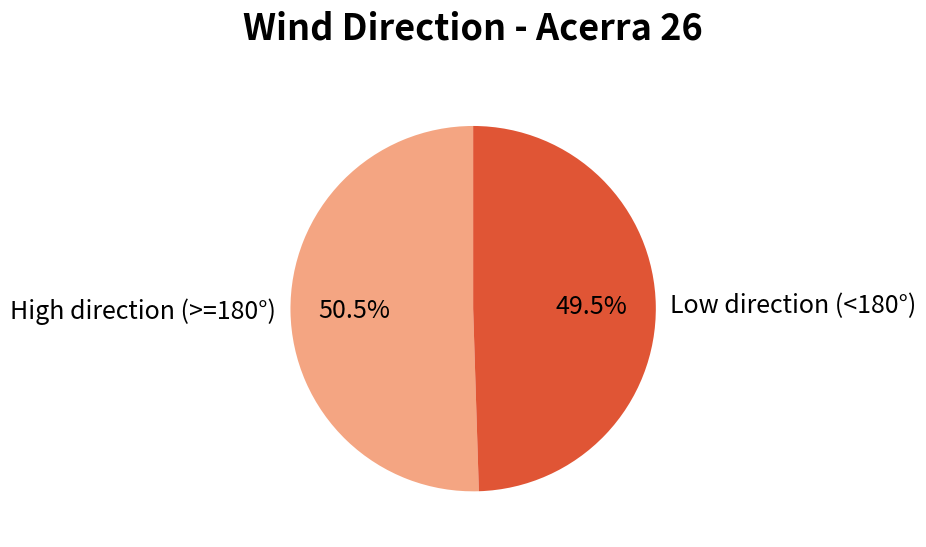

Approximately how many times larger is the value at High direction (>=180°) compared to Low direction (<180°)?

1.0